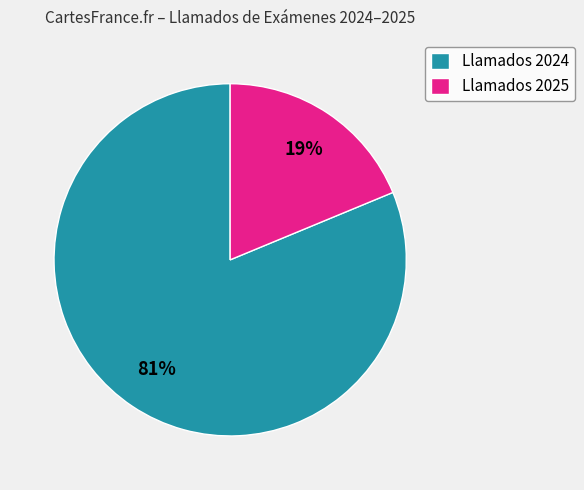

Does Llamados 2024 account for over 50% of the chart?

Yes